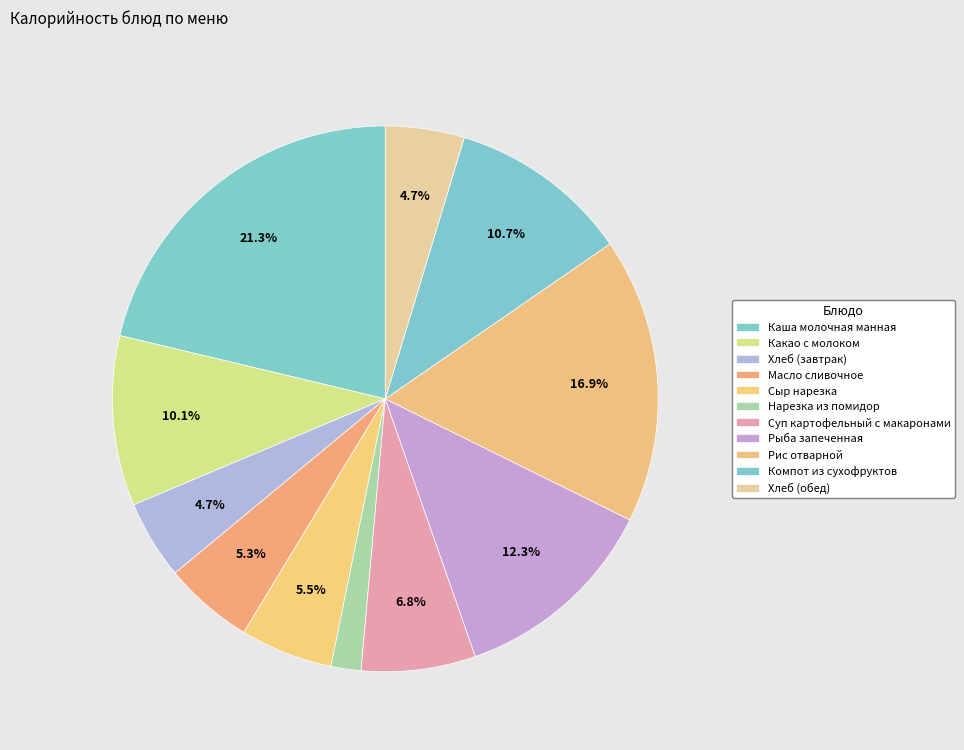

How many slices are in this pie chart?

11